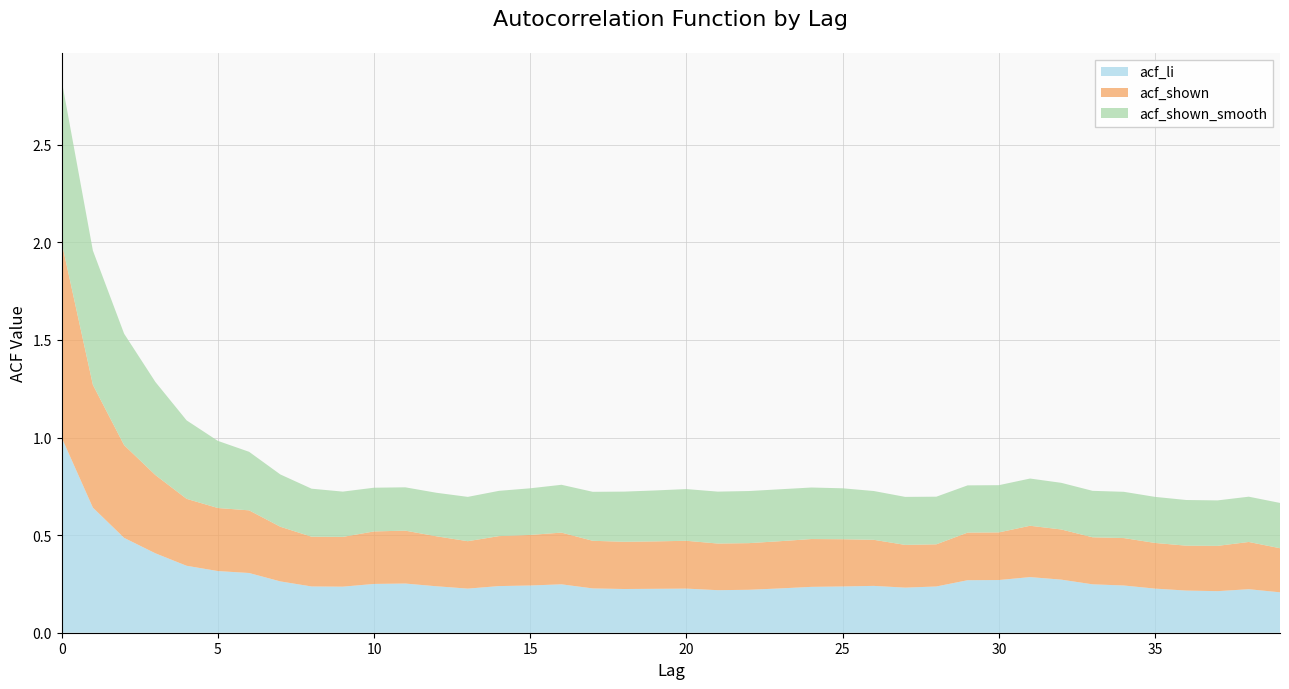

Reading left to right, extract all data points from this chart.

acf_li: 1.0	0.6	0.5	0.4	0.3	0.3	0.3	0.3	0.2	0.2	0.2	0.3	0.2	0.2	0.2	0.2	0.2	0.2	0.2	0.2	0.2	0.2	0.2	0.2	0.2	0.2	0.2	0.2	0.2	0.3	0.3	0.3	0.3	0.2	0.2	0.2	0.2	0.2	0.2	0.2
acf_shown: 1.0	0.6	0.5	0.4	0.3	0.3	0.3	0.3	0.3	0.3	0.3	0.3	0.3	0.2	0.3	0.3	0.3	0.2	0.2	0.2	0.2	0.2	0.2	0.2	0.2	0.2	0.2	0.2	0.2	0.2	0.2	0.3	0.3	0.2	0.2	0.2	0.2	0.2	0.2	0.2
acf_shown_smooth: 0.8	0.7	0.6	0.5	0.4	0.3	0.3	0.3	0.2	0.2	0.2	0.2	0.2	0.2	0.2	0.2	0.2	0.3	0.3	0.3	0.3	0.3	0.3	0.3	0.3	0.3	0.2	0.2	0.2	0.2	0.2	0.2	0.2	0.2	0.2	0.2	0.2	0.2	0.2	0.2